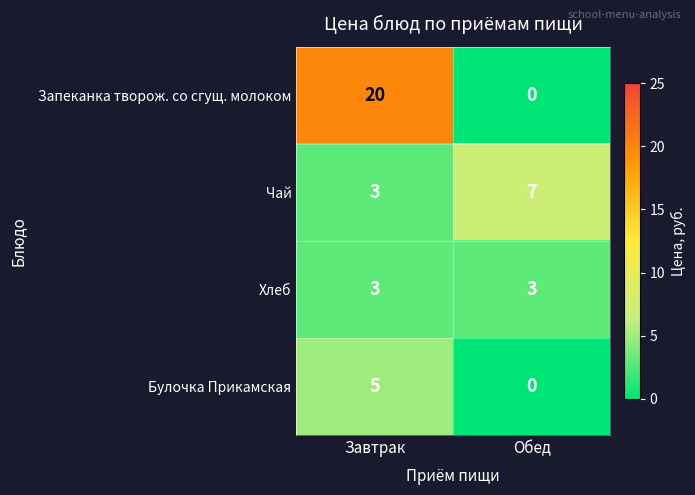

At which label does Запеканка творож. со сгущ. молоком reach its minimum?

Обед